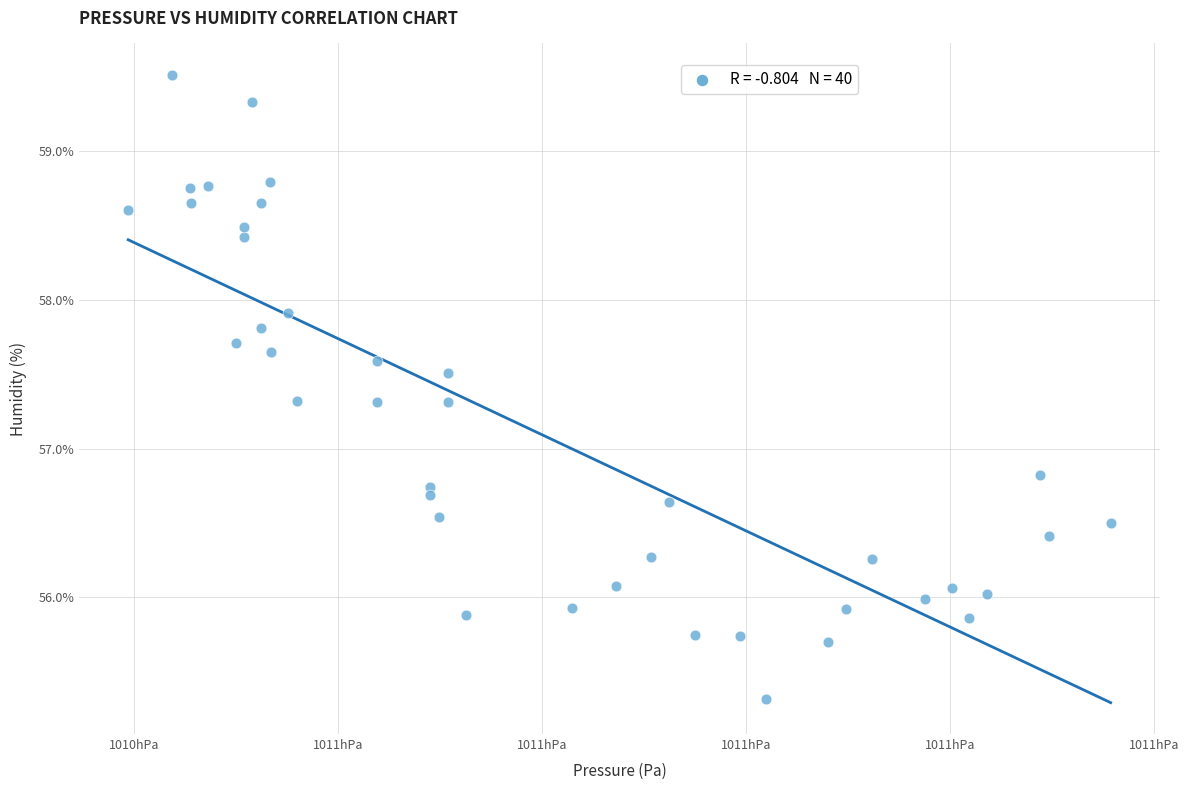

What is the range of X values (max minus min)?

96.3